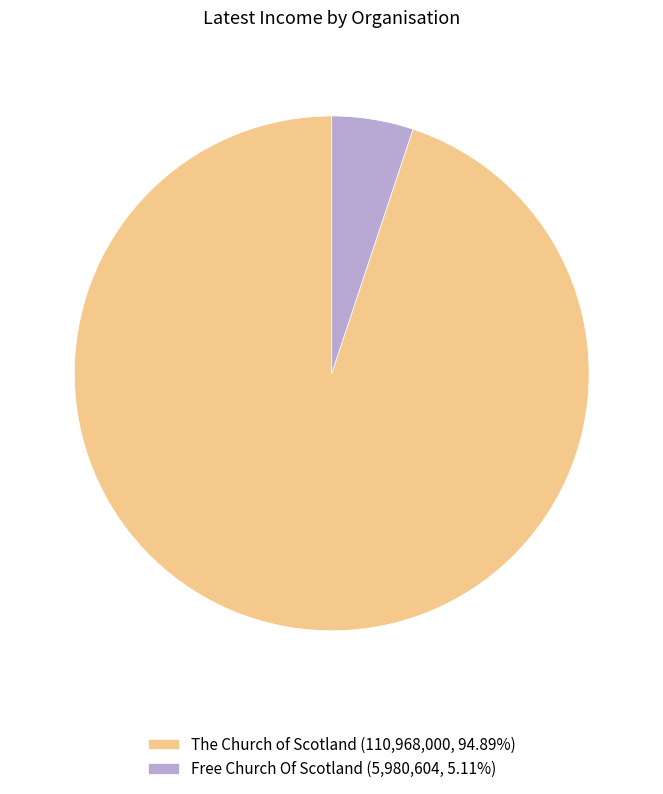

The Free Church Of Scotland slice represents 5% of the pie. True or false?

True